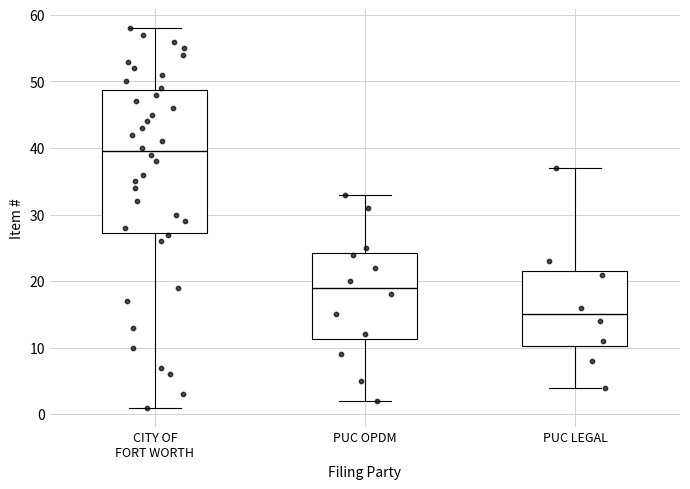

Reading left to right, transcribe this box plot: for each box, give where its median line is, the range the box spans, and where its two whiskers end, as read against the y-axis. The values are not printed on the chart, so give them approximately, as read against the axis.

CITY OF FORT WORTH: median 40, box 27 to 49, whiskers 1 to 58
PUC OPDM: median 19, box 11 to 24, whiskers 2 to 33
PUC LEGAL: median 15, box 10 to 22, whiskers 4 to 37